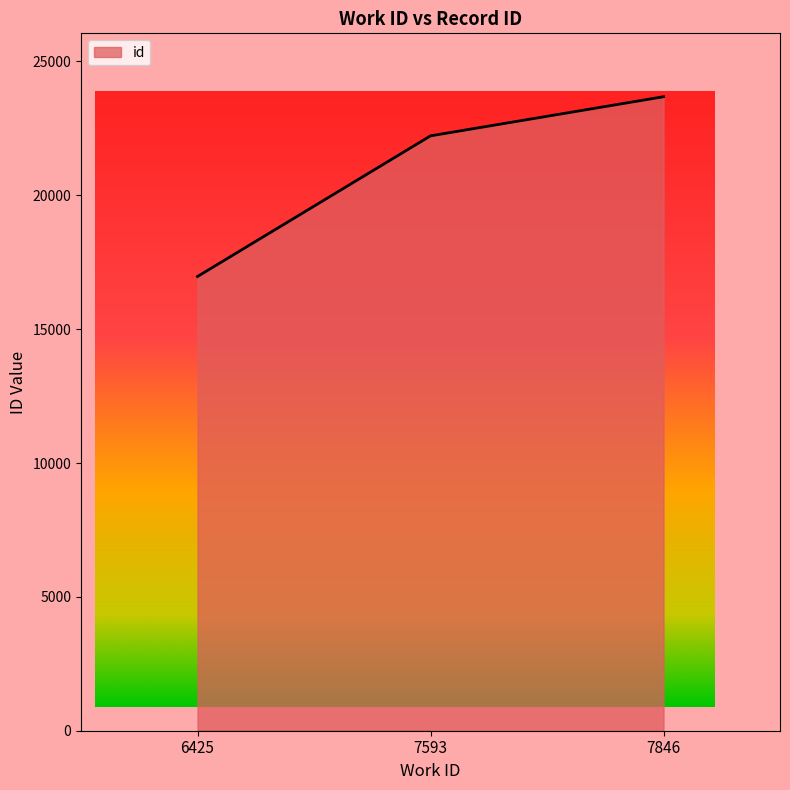

Reading left to right, list all the values displayed in this chart.

6425=16967	7593=22220	7846=23681